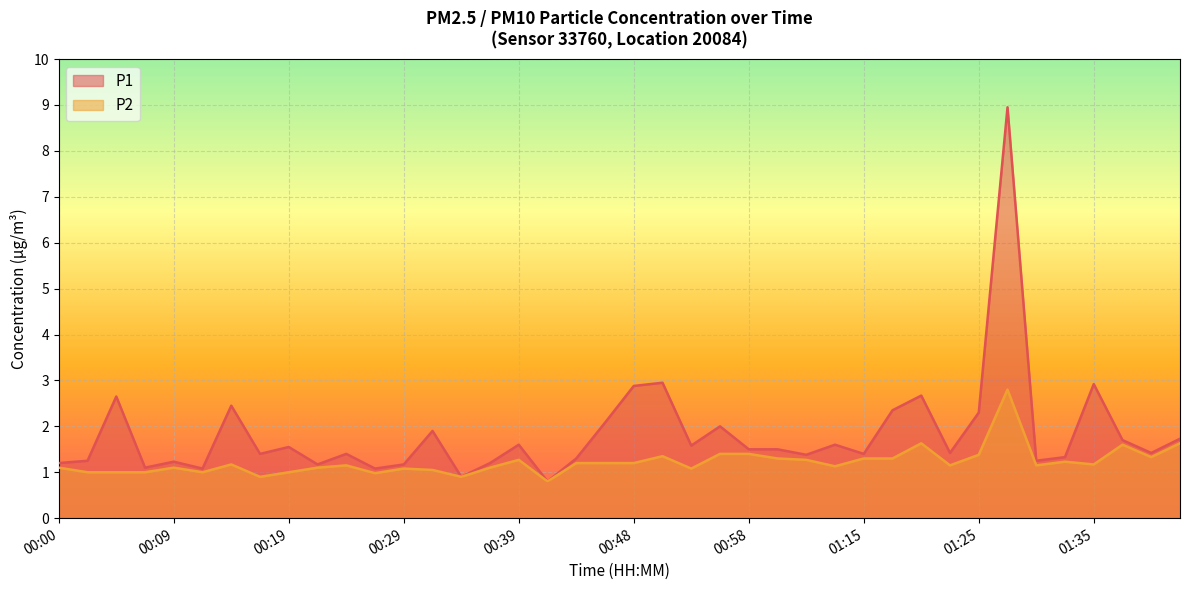

Reading left to right, what are all the values shown in this chart?

P1: 00:00=1.2	00:02=1.2	00:05=2.6	00:07=1.1	00:09=1.2	00:12=1.1	00:14=2.5	00:17=1.4	00:19=1.6	00:22=1.2	00:24=1.4	00:27=1.1	00:29=1.2	00:31=1.9	00:34=0.9	00:36=1.2	00:39=1.6	00:41=0.8	00:44=1.3	00:46=2.1	00:48=2.9	00:51=3.0	00:53=1.6	00:56=2.0	00:58=1.5	01:04=1.5	01:09=1.4	01:12=1.6	01:15=1.4	01:18=2.4	01:20=2.7	01:23=1.4	01:25=2.3	01:28=8.9	01:30=1.2	01:33=1.3	01:35=2.9	01:38=1.7	01:41=1.4	01:43=1.7
P2: 00:00=1.1	00:02=1.0	00:05=1.0	00:07=1.0	00:09=1.1	00:12=1.0	00:14=1.2	00:17=0.9	00:19=1.0	00:22=1.1	00:24=1.1	00:27=1.0	00:29=1.1	00:31=1.1	00:34=0.9	00:36=1.1	00:39=1.3	00:41=0.8	00:44=1.2	00:46=1.2	00:48=1.2	00:51=1.4	00:53=1.1	00:56=1.4	00:58=1.4	01:04=1.3	01:09=1.3	01:12=1.1	01:15=1.3	01:18=1.3	01:20=1.6	01:23=1.1	01:25=1.4	01:28=2.8	01:30=1.1	01:33=1.2	01:35=1.2	01:38=1.6	01:41=1.3	01:43=1.6